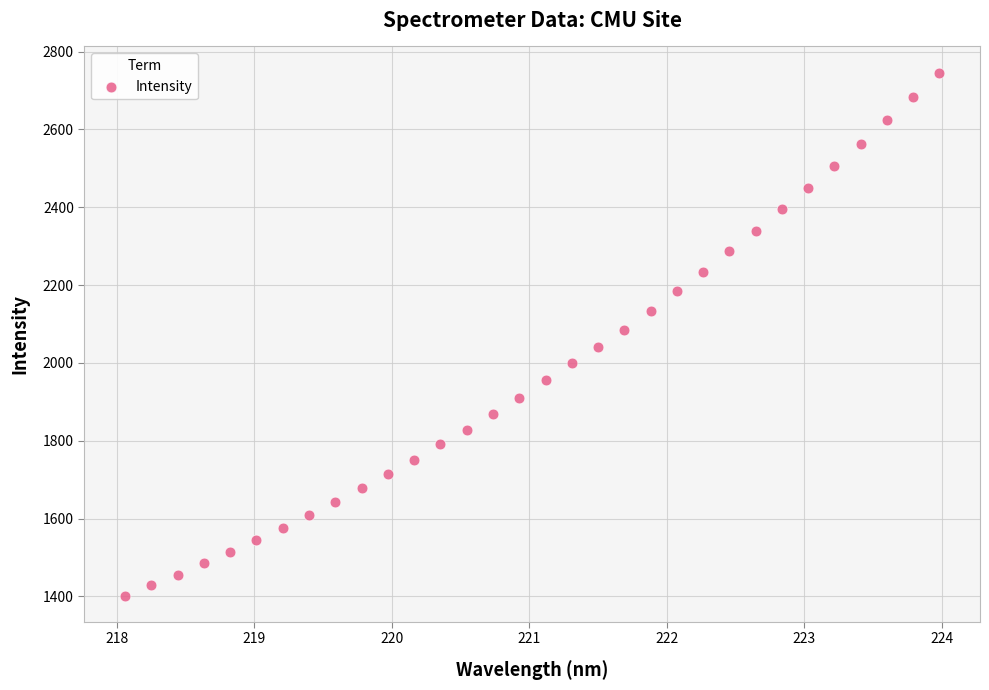

What is the range of X values (max minus min)?

5.9